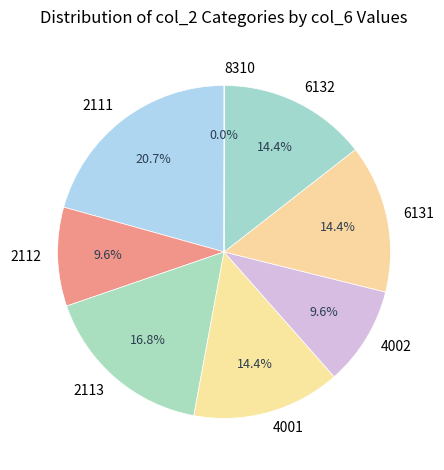

Does 4001 account for over 50% of the chart?

No